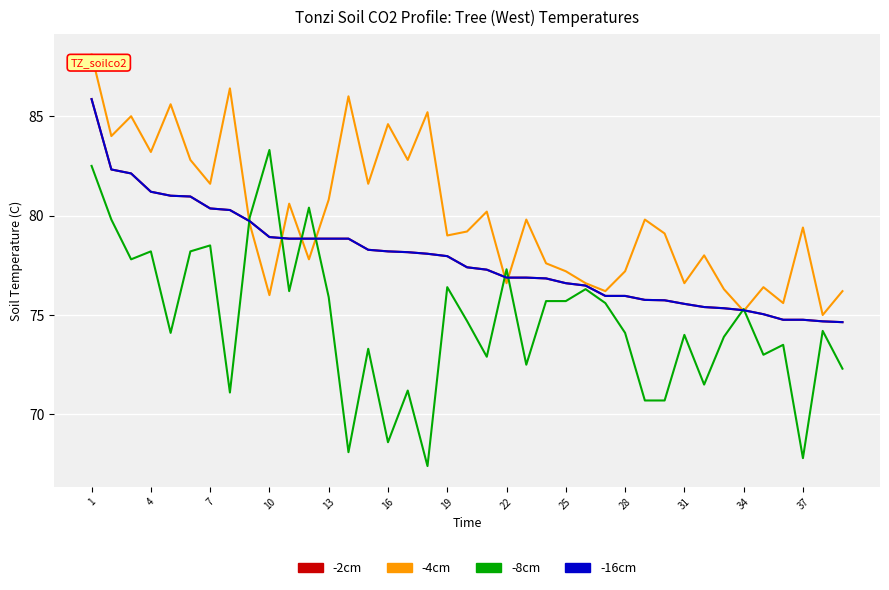

Where do -4cm and -2cm first cross each other?

22 and 25